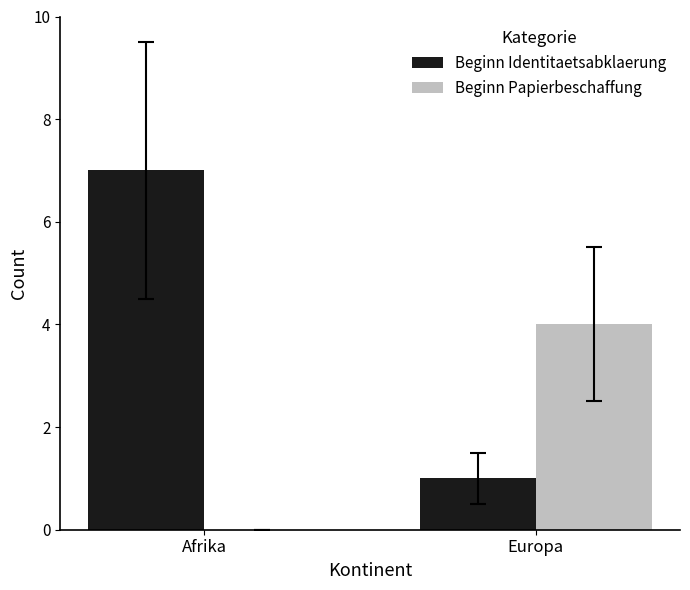

Reading left to right, list all the values displayed in this chart.

Beginn Identitaetsabklaerung: 7	1
Beginn Papierbeschaffung: 0	4